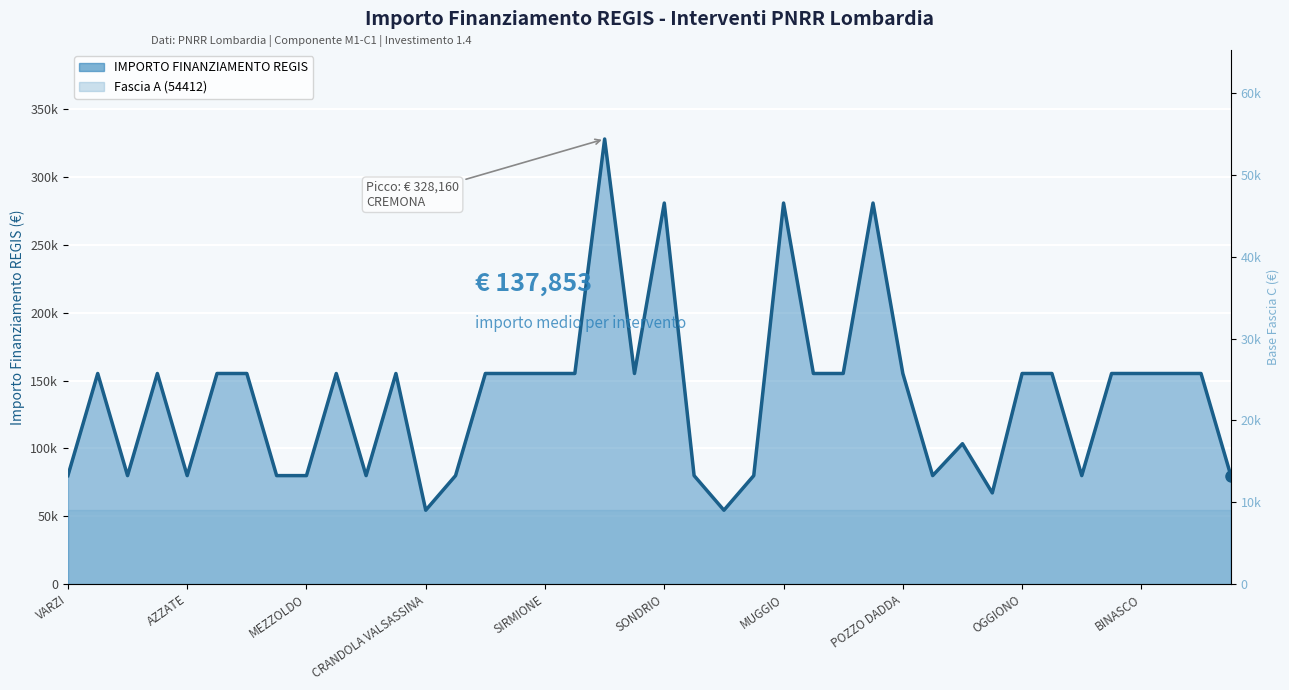

Between LOCATE DI TRIULZI and RODIGO, which is larger?

LOCATE DI TRIULZI